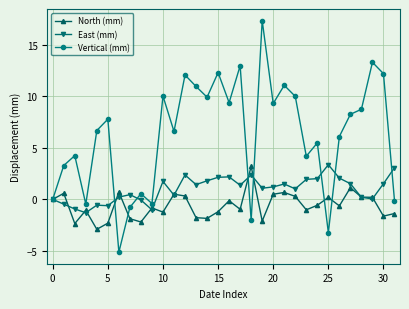

Which series has the largest total across all categories?

Vertical (mm)